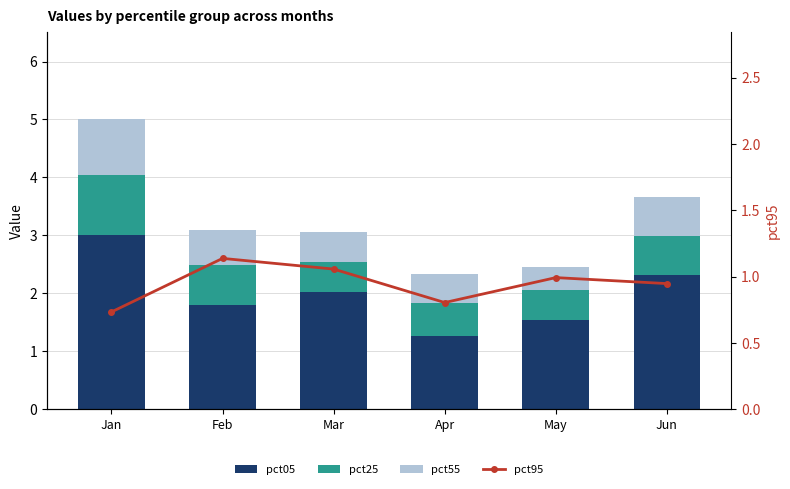

What is the sum of the pct05 values at Apr and May?

2.8